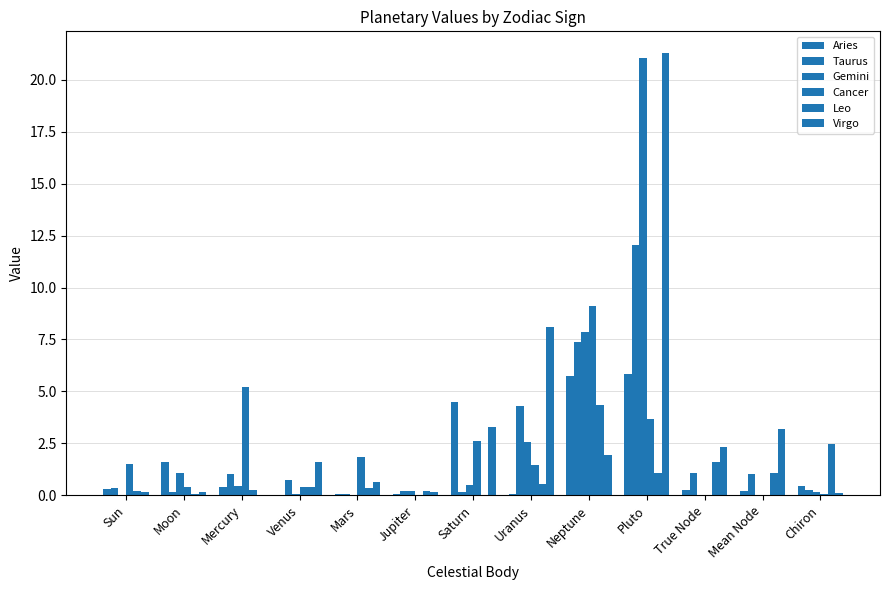

At which category is the sum across all series the highest?

Pluto